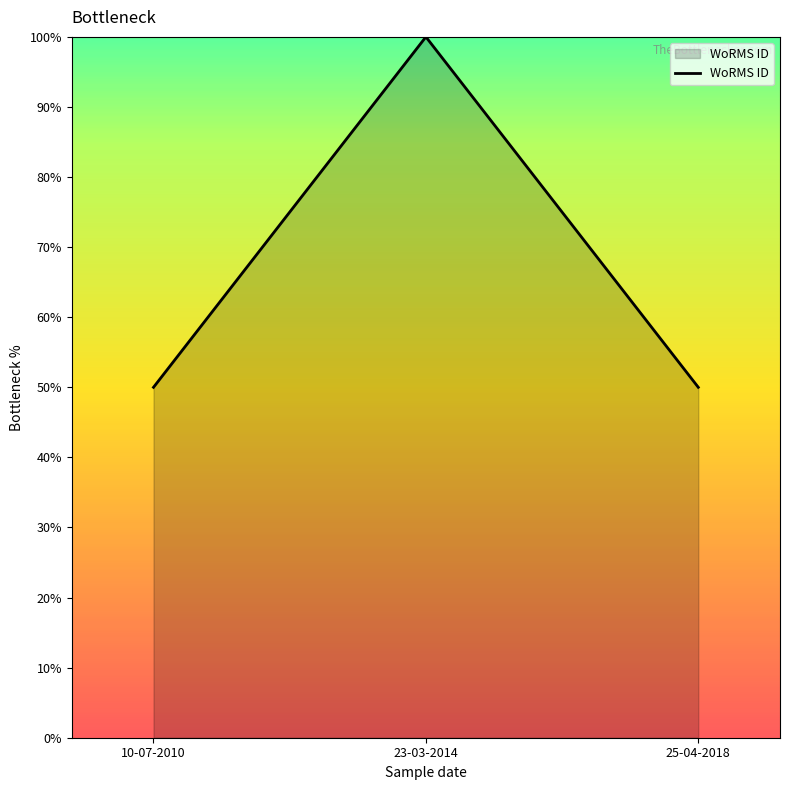

What is the sum of all values?

200